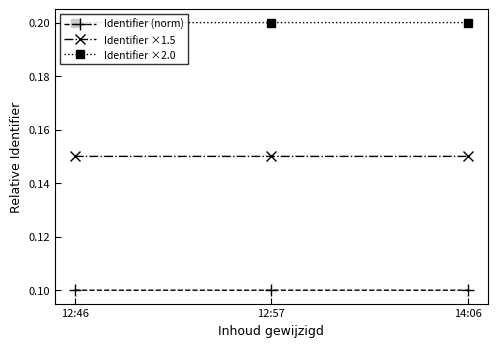

What is the label of the 2nd point from the right?

12:57